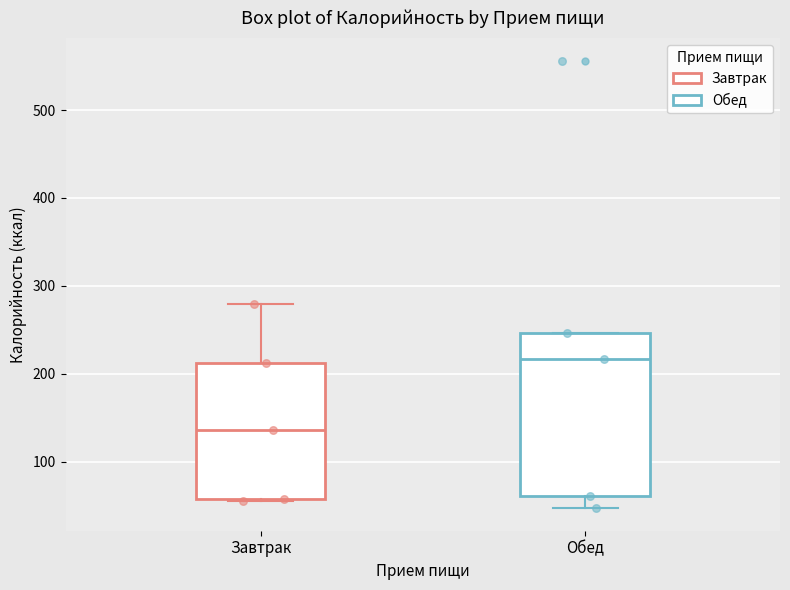

Reading left to right, transcribe this box plot: for each box, give where its median line is, the range the box spans, and where its two whiskers end, as read against the y-axis. The values are not printed on the chart, so give them approximately, as read against the axis.

Завтрак: median 140, box 60 to 210, whiskers 60 to 280
Обед: median 220, box 60 to 250, whiskers 50 to 250